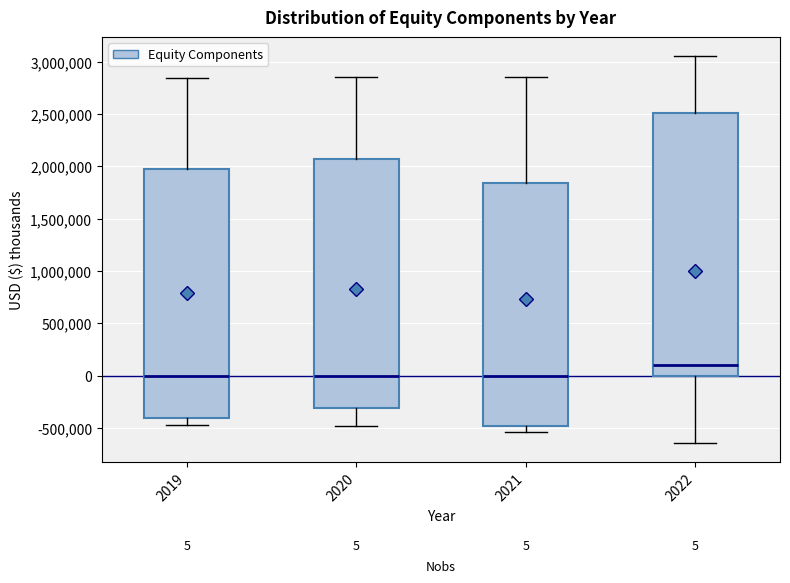

Which box is the tallest, from its lower edge to its upper edge?

2022